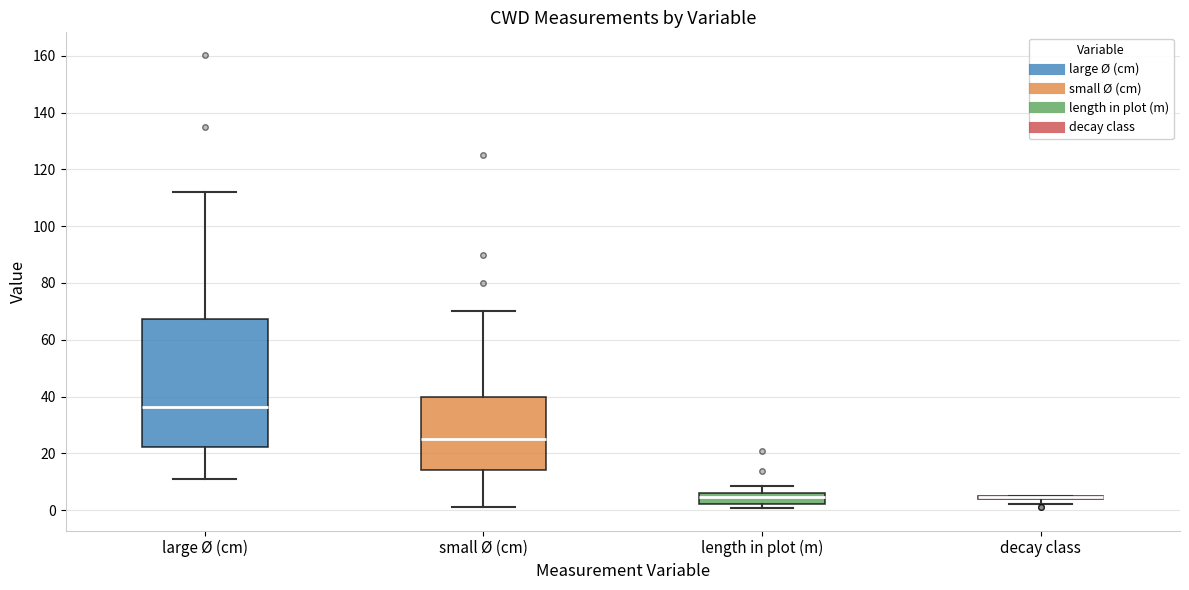

Comparing the boxes themselves (not the whiskers), which one is the tallest?

large Ø (cm)